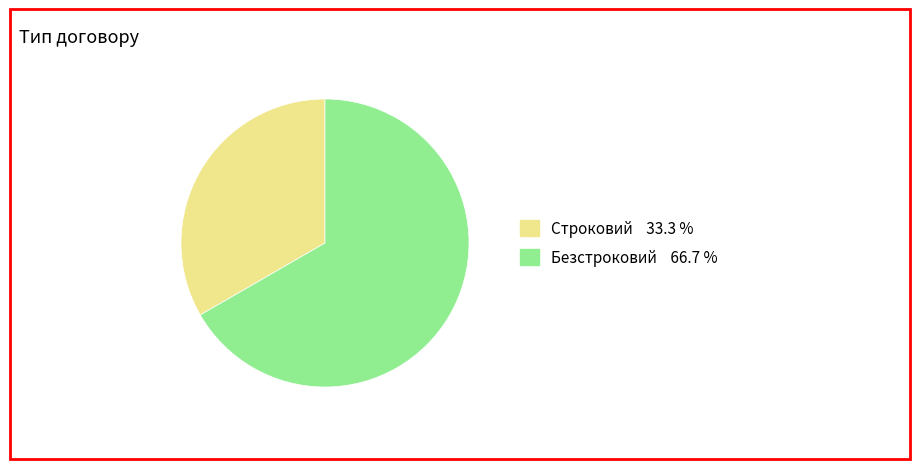

Rank the categories by value from highest to lowest.

Безстроковий, Строковий